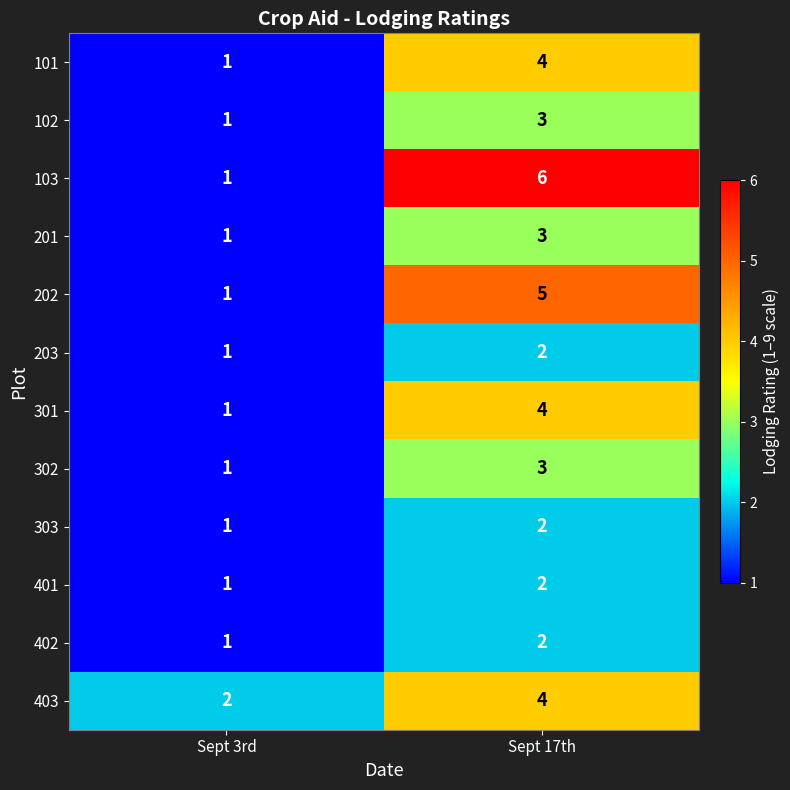

What is the sum of all 202 values?

6